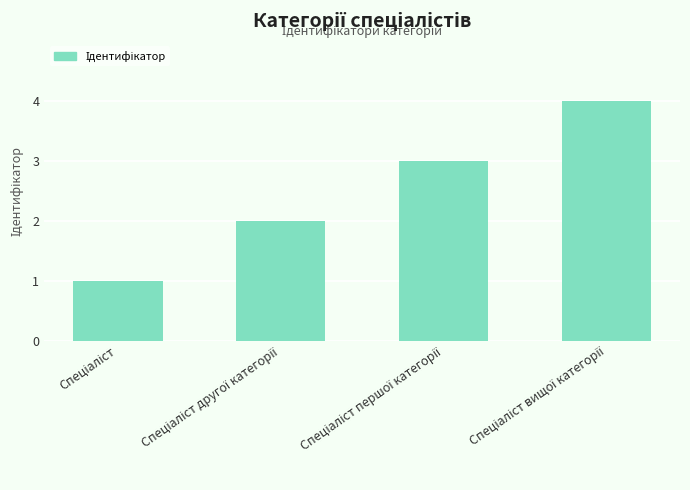

How many data points does each series have?

4